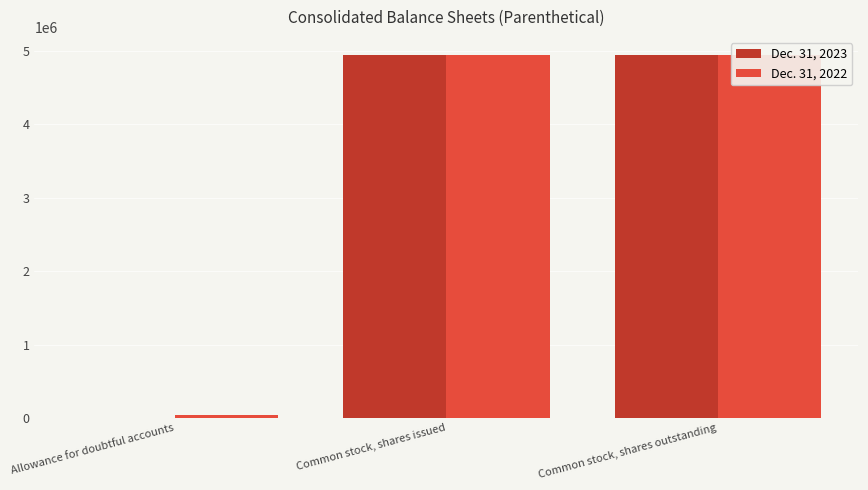

What is the sum of all Dec. 31, 2023 values?

9890834